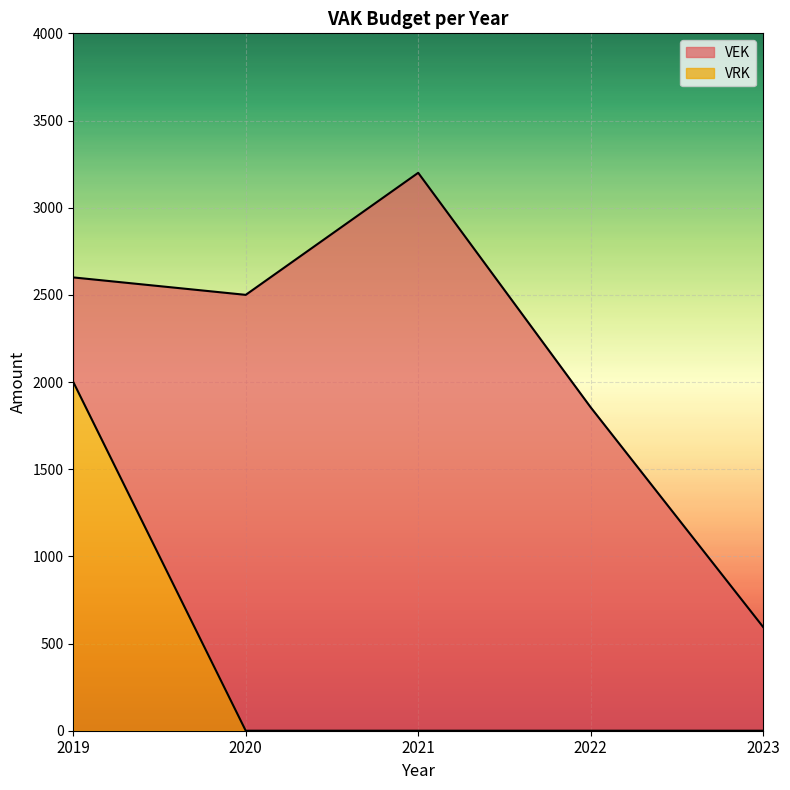

Which category has the lowest value across all series?

2020